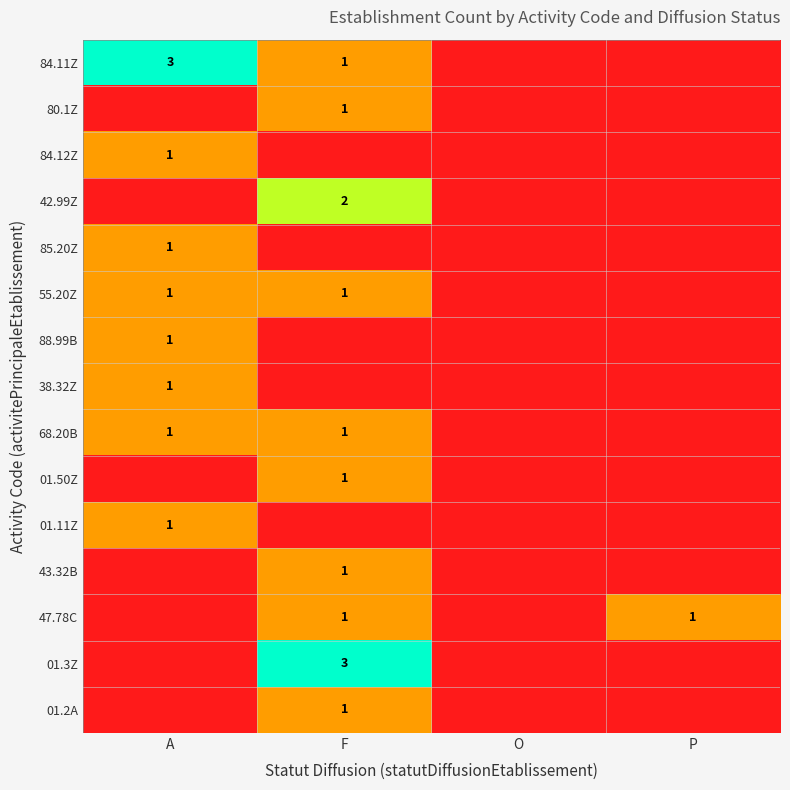

True or false: 43.32B has a value of 2 at F.

False